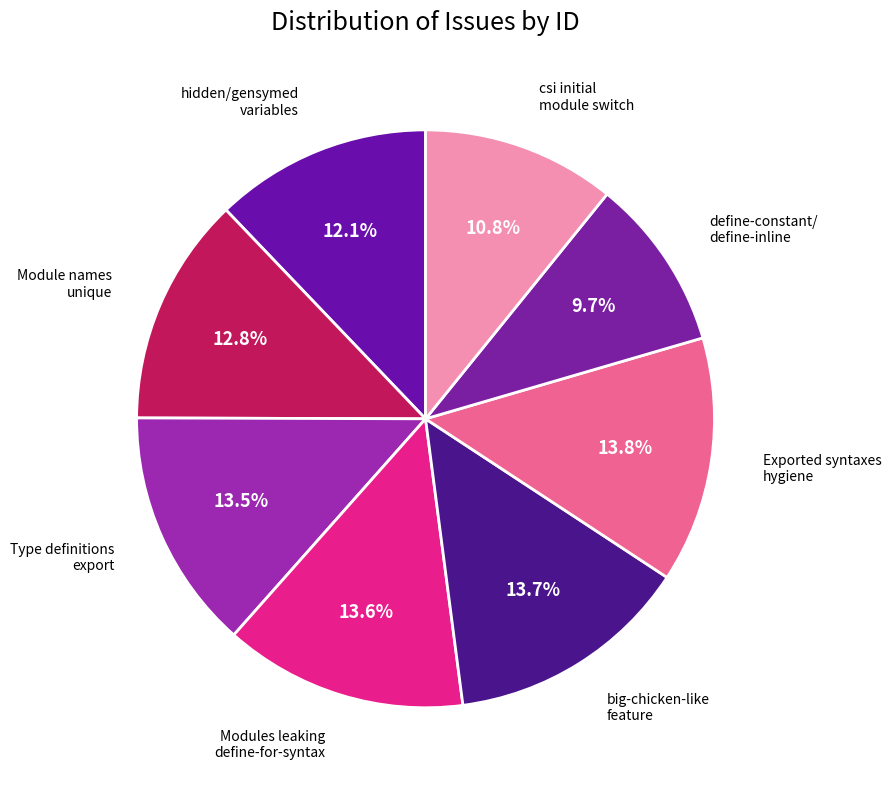

Count the number of slices in the pie.

8